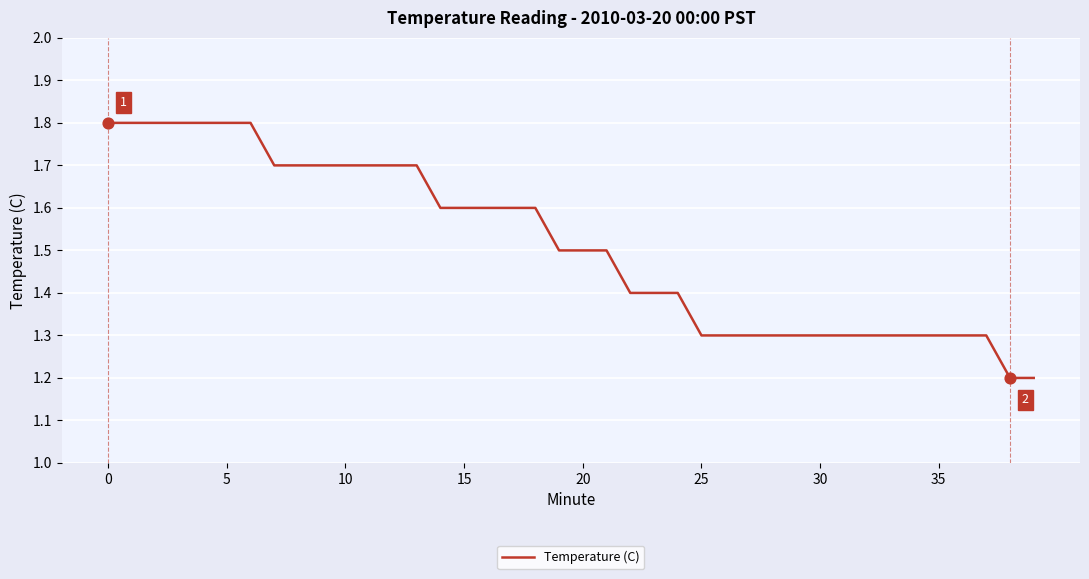

What is the greatest value displayed?

1.8